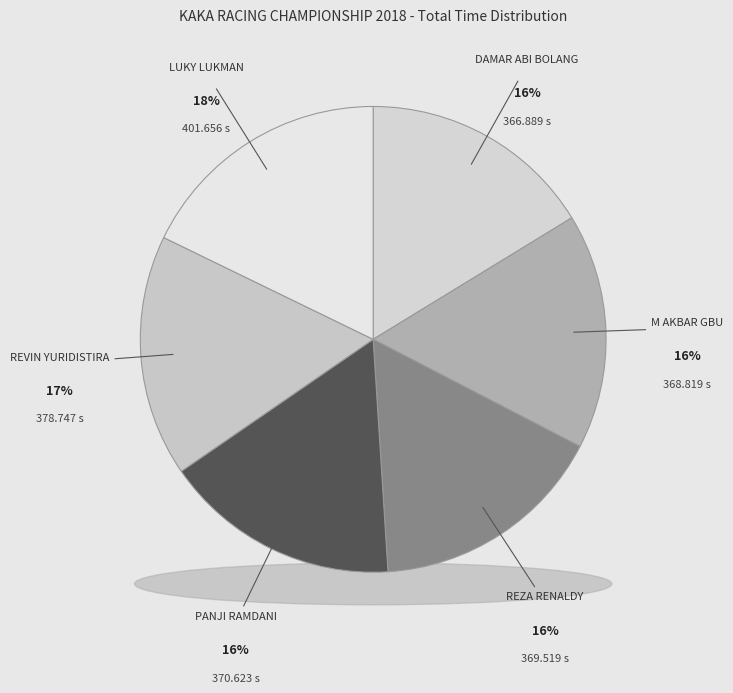

To the nearest percent, what is the difference between the largest and smallest slice percentages?

2%